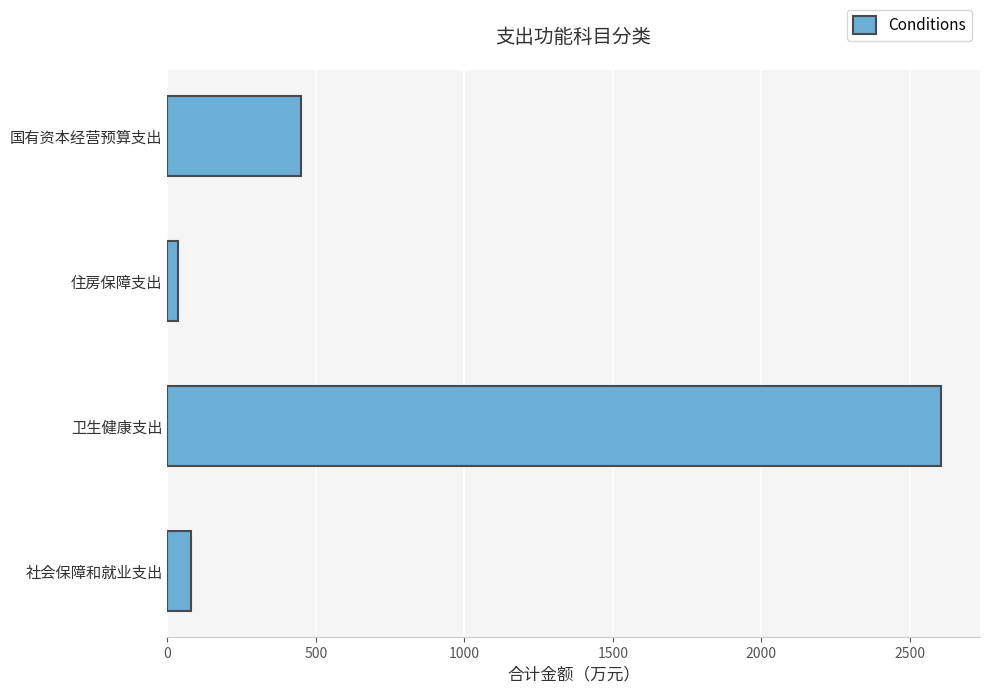

How many data points are less than 450?

2